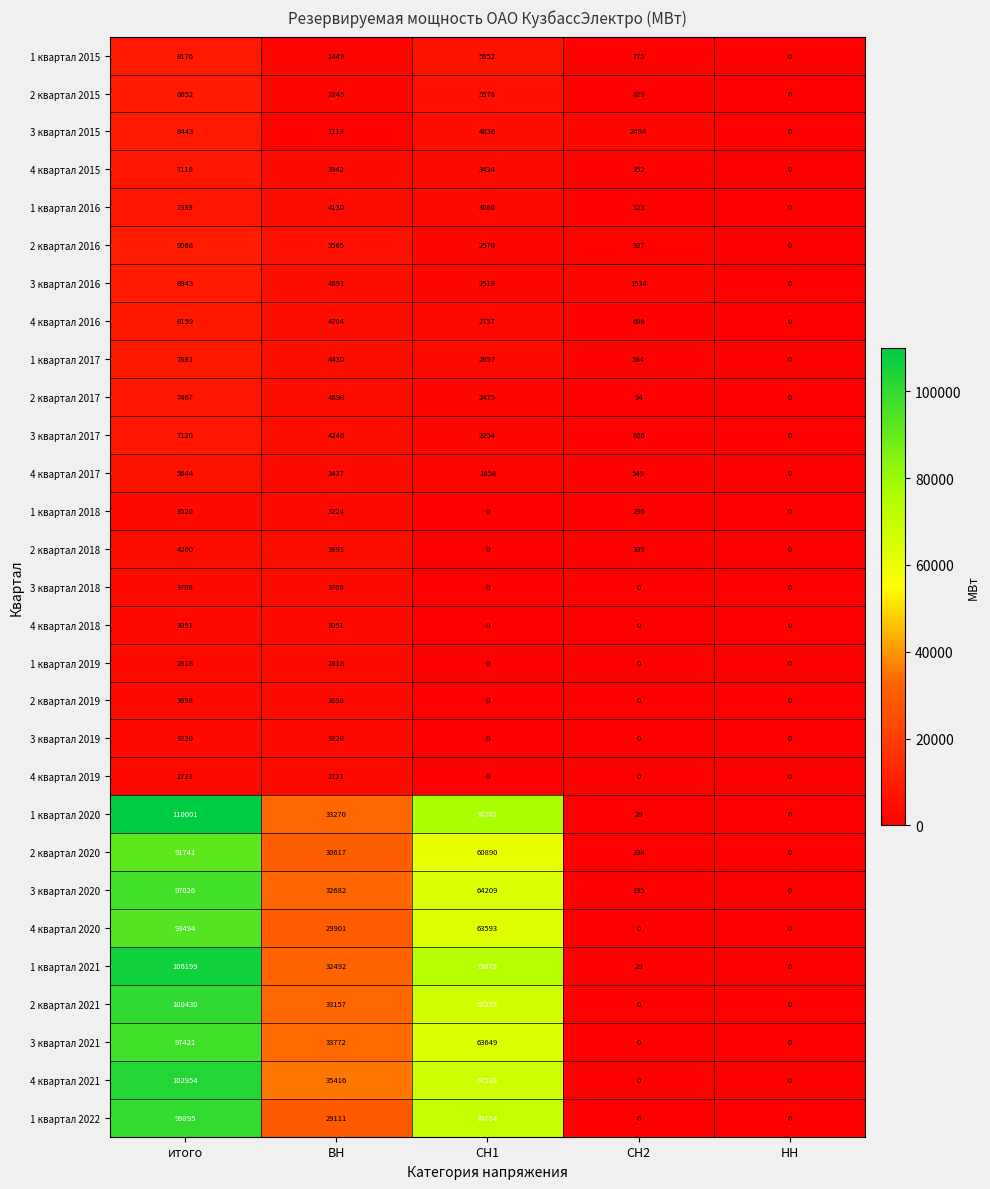

Which series has the largest range (max minus min)?

1 квартал 2020